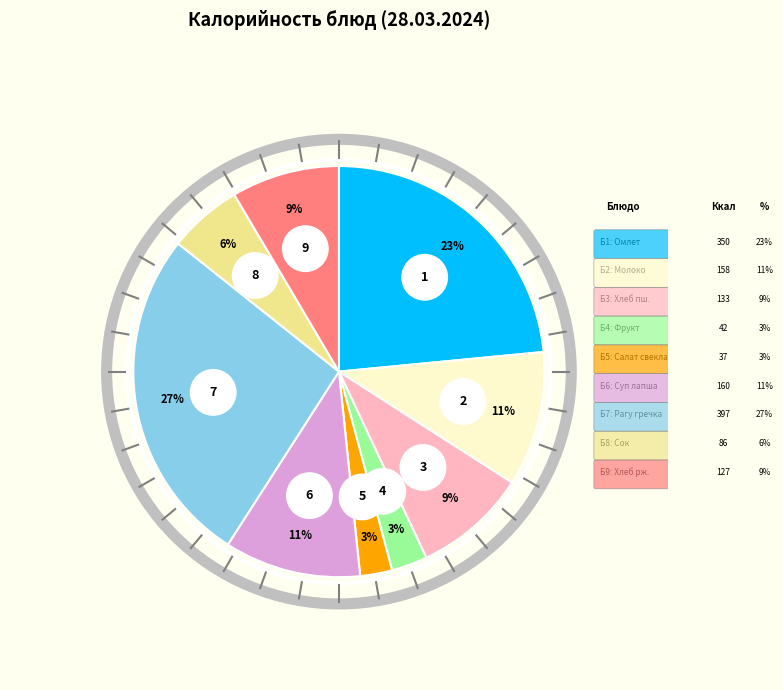

Which category has the biggest portion of the pie?

Рагу из овощей с гречкой